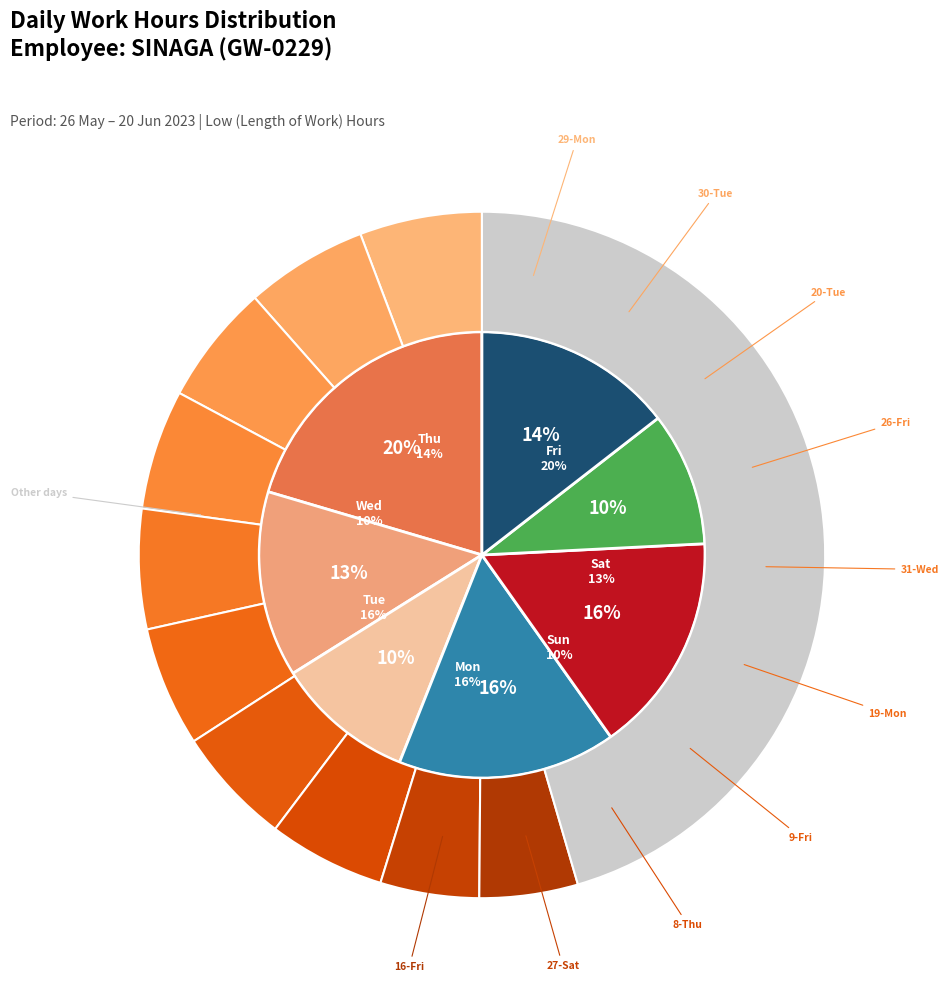

True or false: 9-Fri accounts for 1% of the total.

False